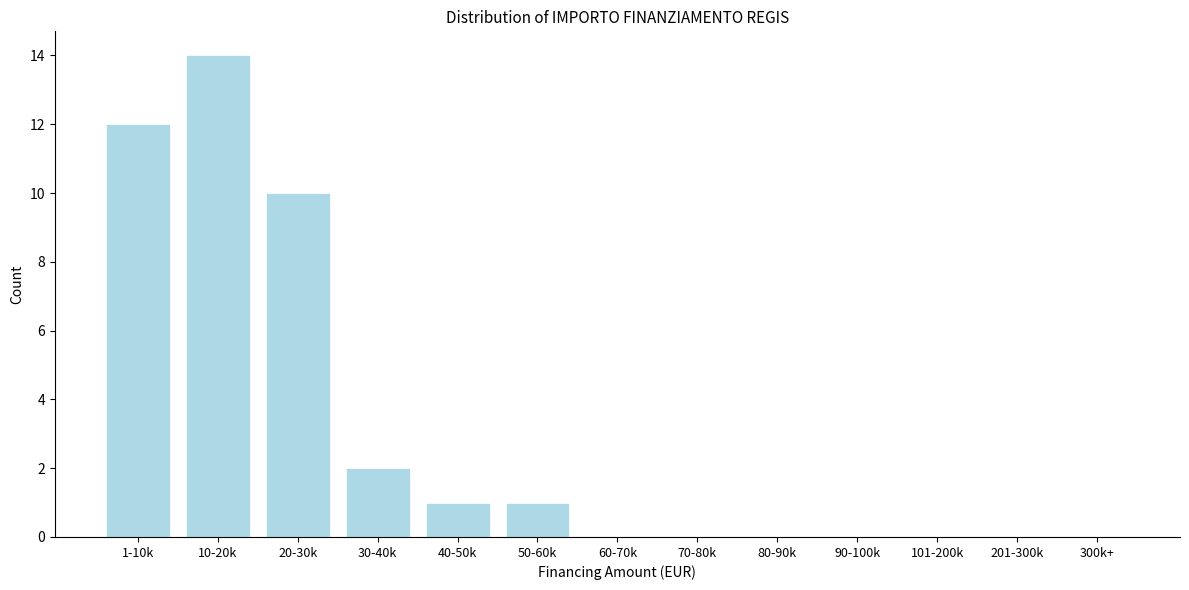

Reading left to right, what are all the values shown in this chart?

1-10k=12	10-20k=14	20-30k=10	30-40k=2	40-50k=1	50-60k=1	60-70k=0	70-80k=0	80-90k=0	90-100k=0	101-200k=0	201-300k=0	300k+=0